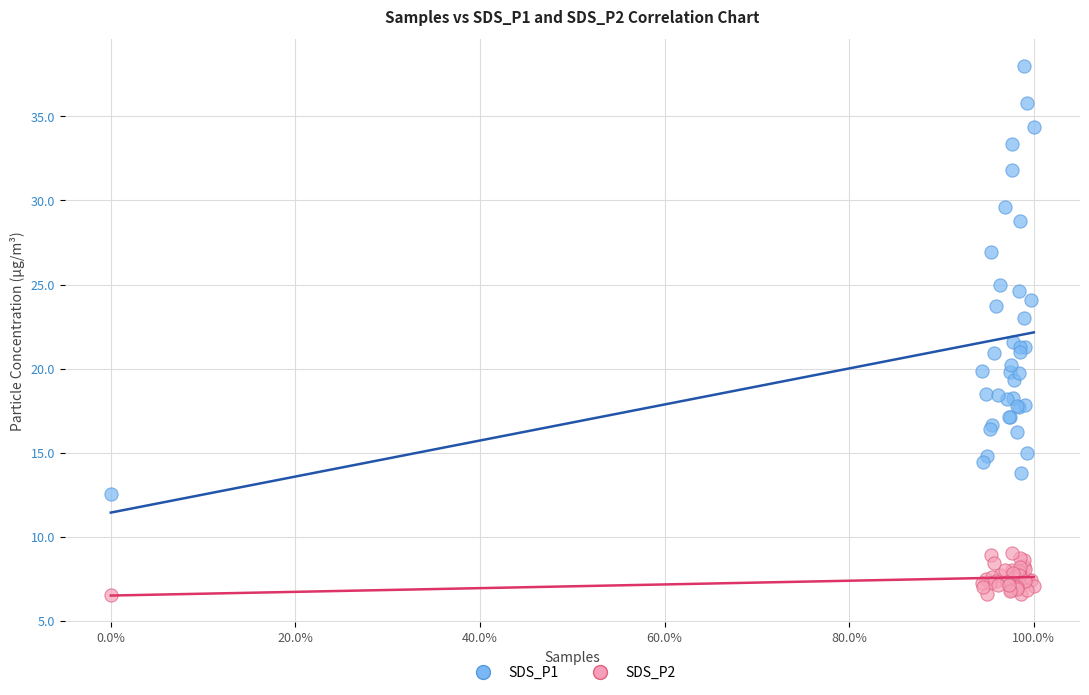

Which series reaches the maximum Y coordinate?

SDS_P1